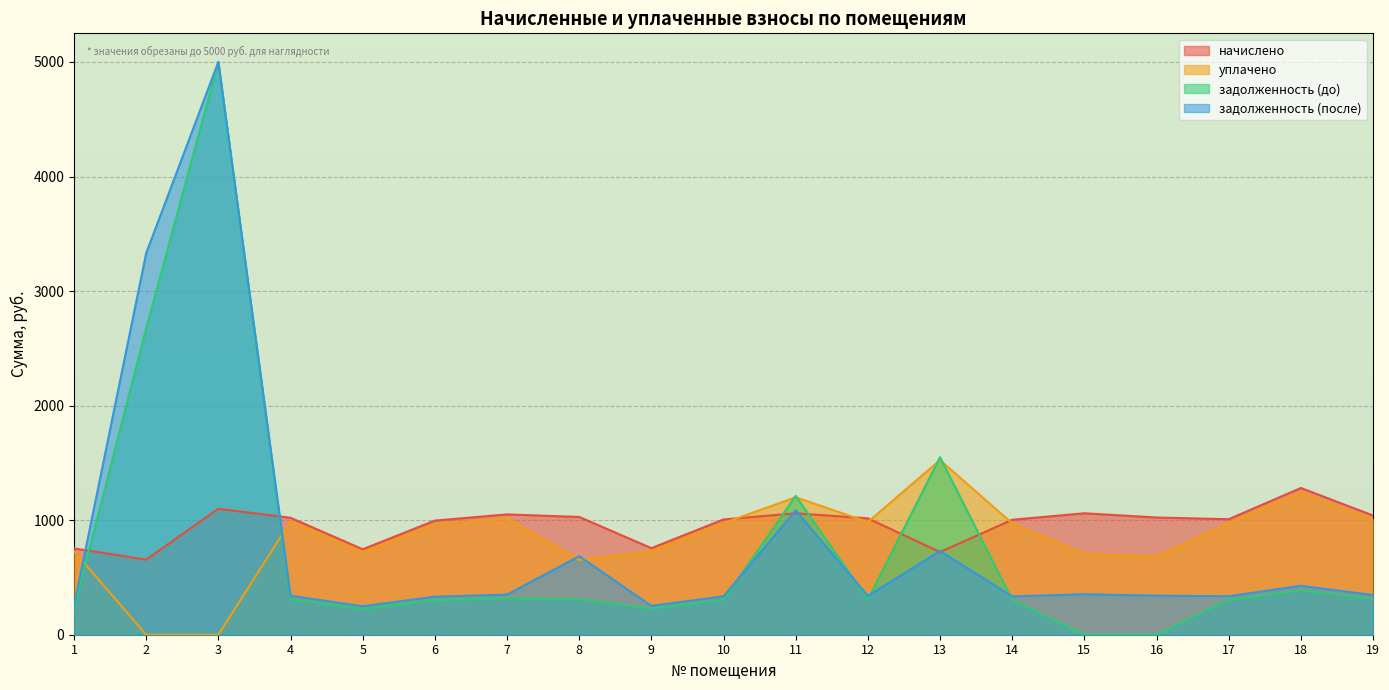

Is it true that уплачено equals 1430.8 at 4?

False